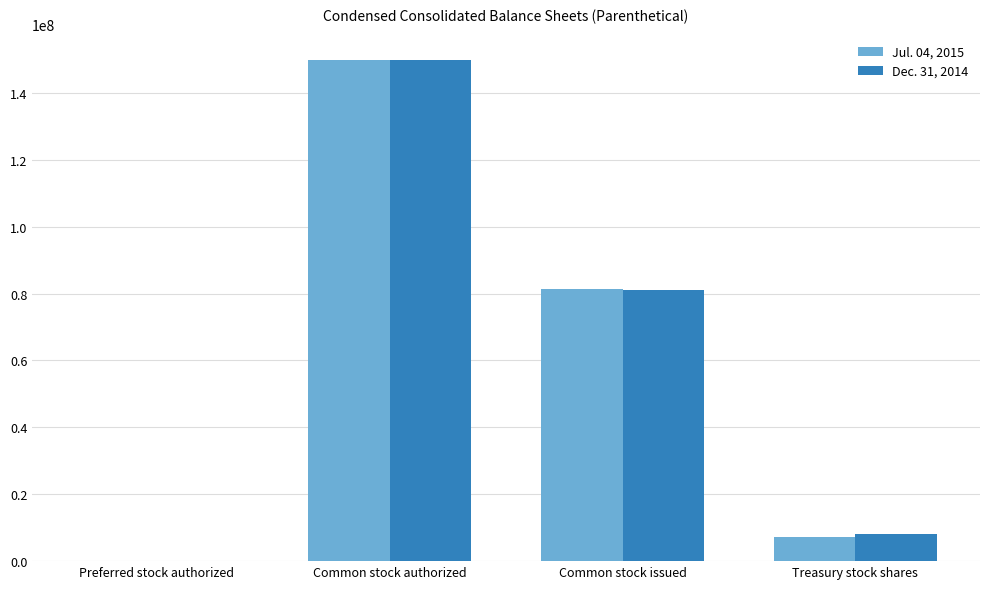

What are all the series names shown in the legend?

Jul. 04, 2015, Dec. 31, 2014